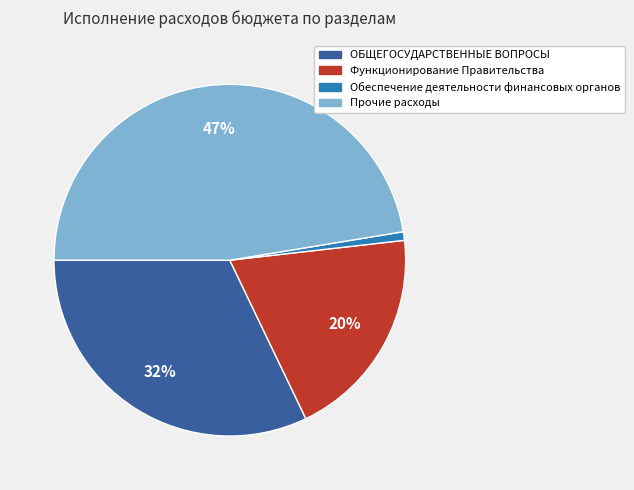

To the nearest percent, what is the average slice percentage?

25%